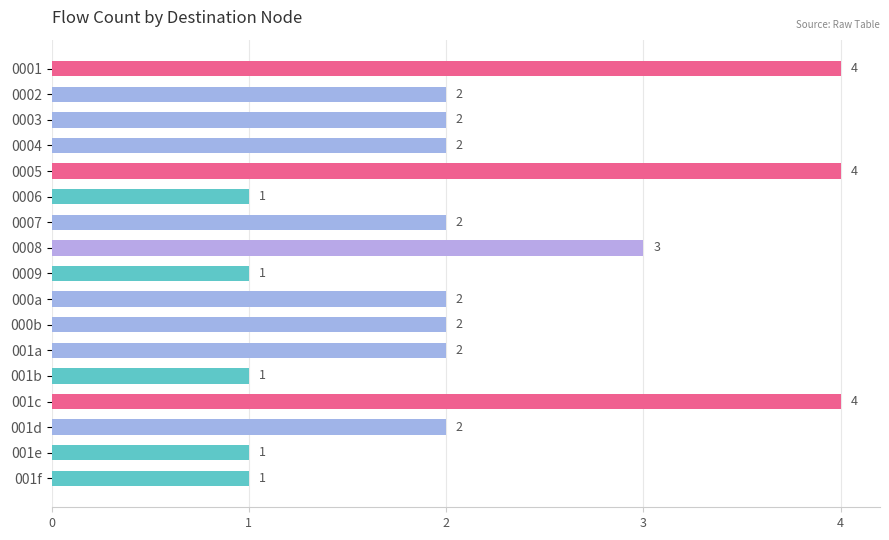

What is the difference between the maximum and second lowest values?

3